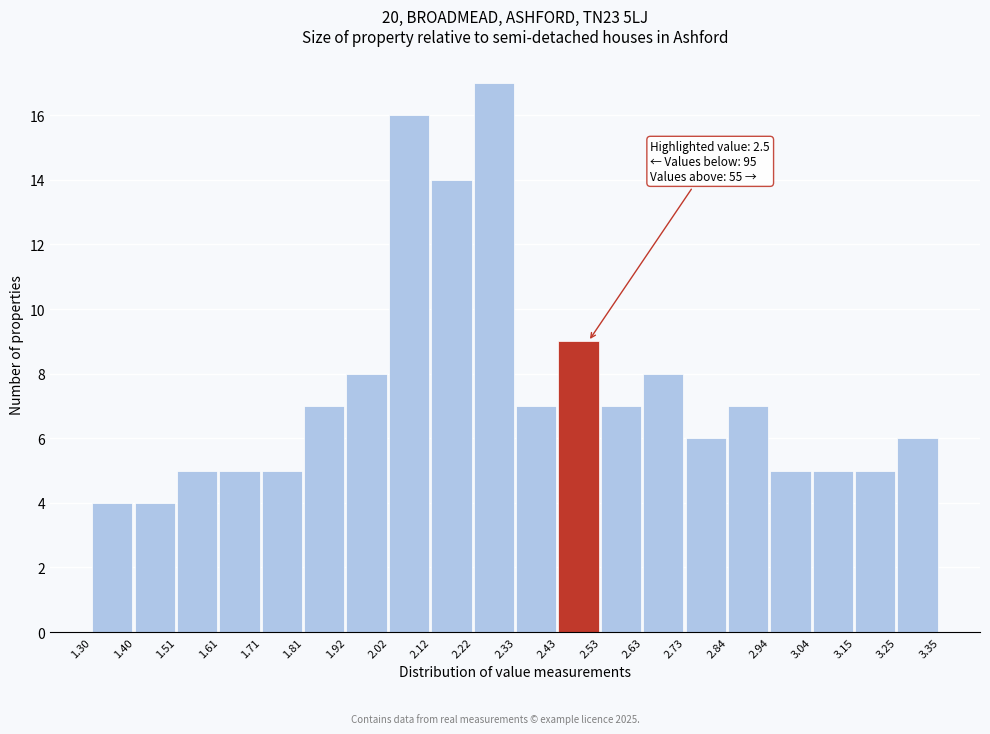

Which range on the x-axis has the tallest bar?

2.22 to 2.33